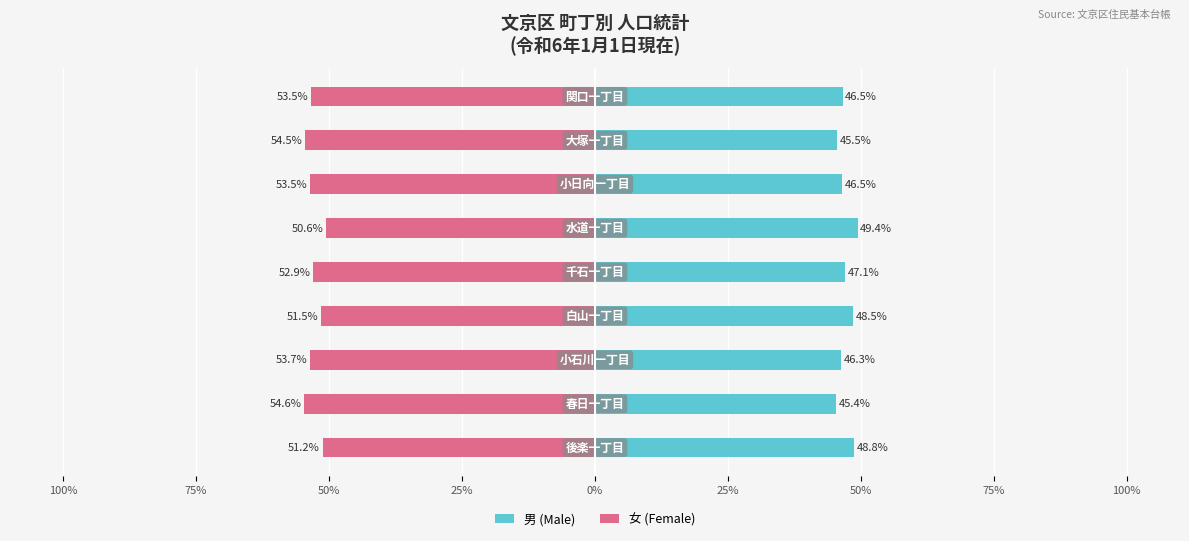

Is it true that 男 (Male) equals 73.7 at 50%?

False